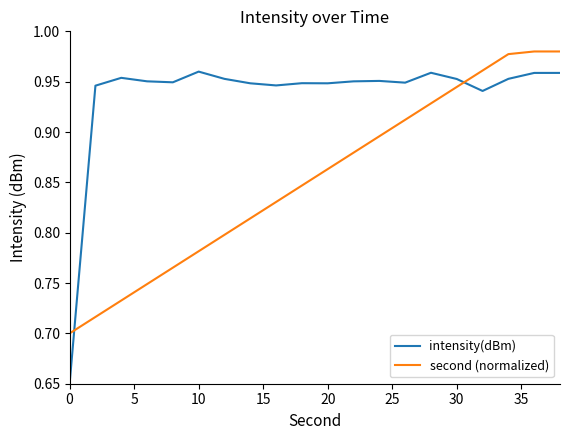

Which series has the largest total across all categories?

intensity(dBm)